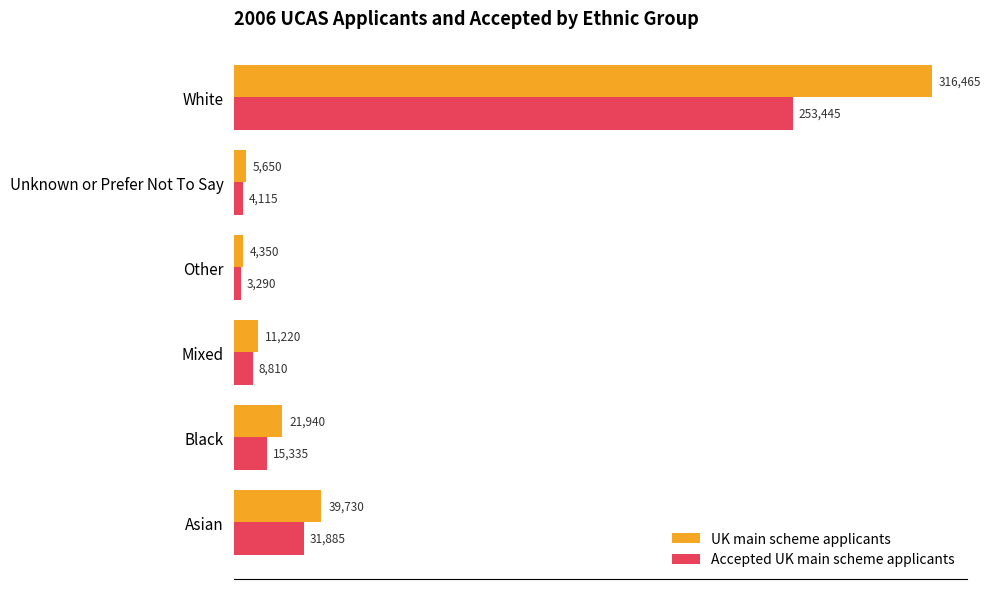

What is the average value of the Accepted UK main scheme applicants series?

52813